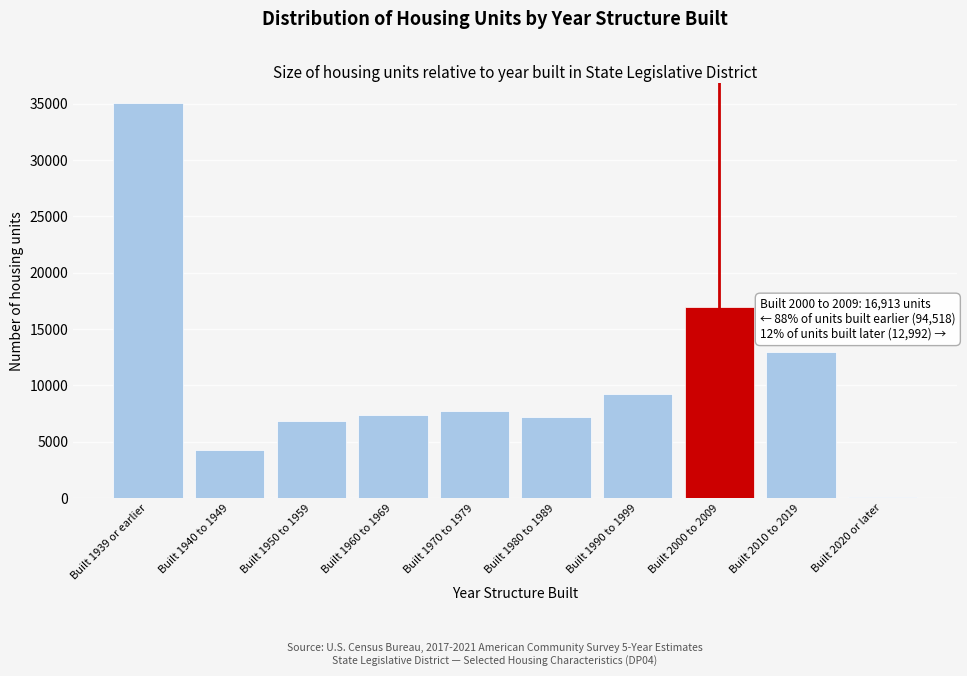

Reading right to left, extract all data points from this chart.

Built 2020 or later=54	Built 2010 to 2019=12938	Built 2000 to 2009=16913	Built 1990 to 1999=9185	Built 1980 to 1989=7223	Built 1970 to 1979=7721	Built 1960 to 1969=7371	Built 1950 to 1959=6846	Built 1940 to 1949=4215	Built 1939 or earlier=35044